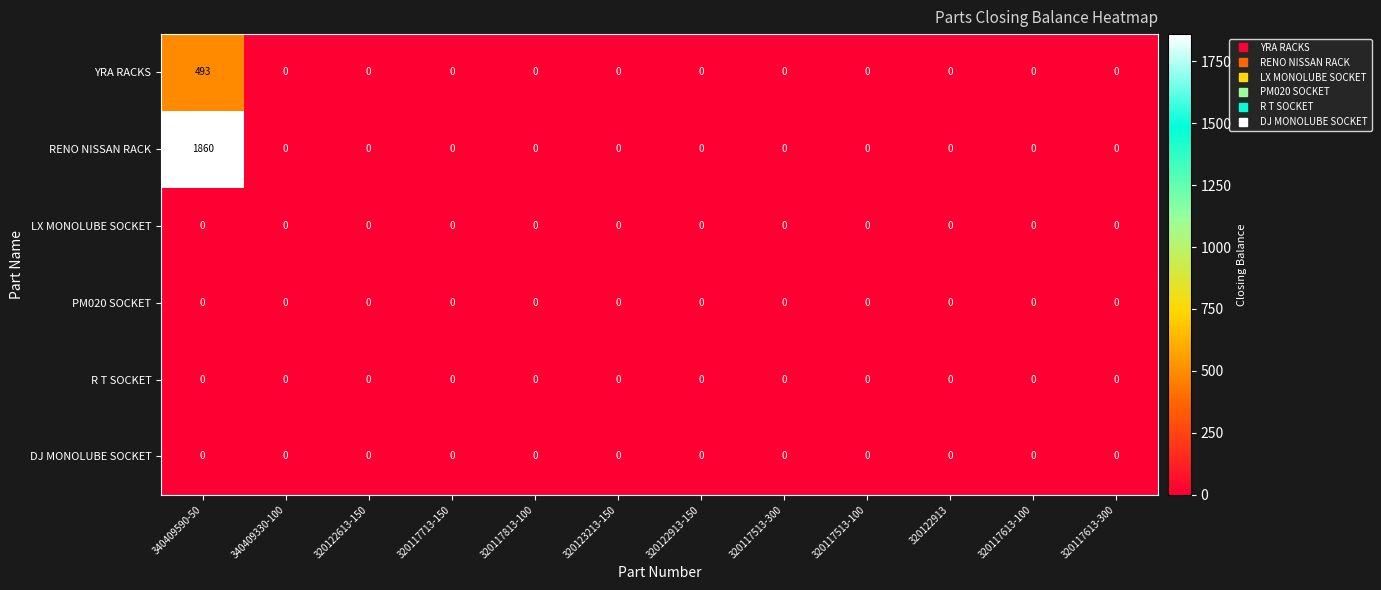

What is the spread (max minus min) of values at 340409590-50?

1860